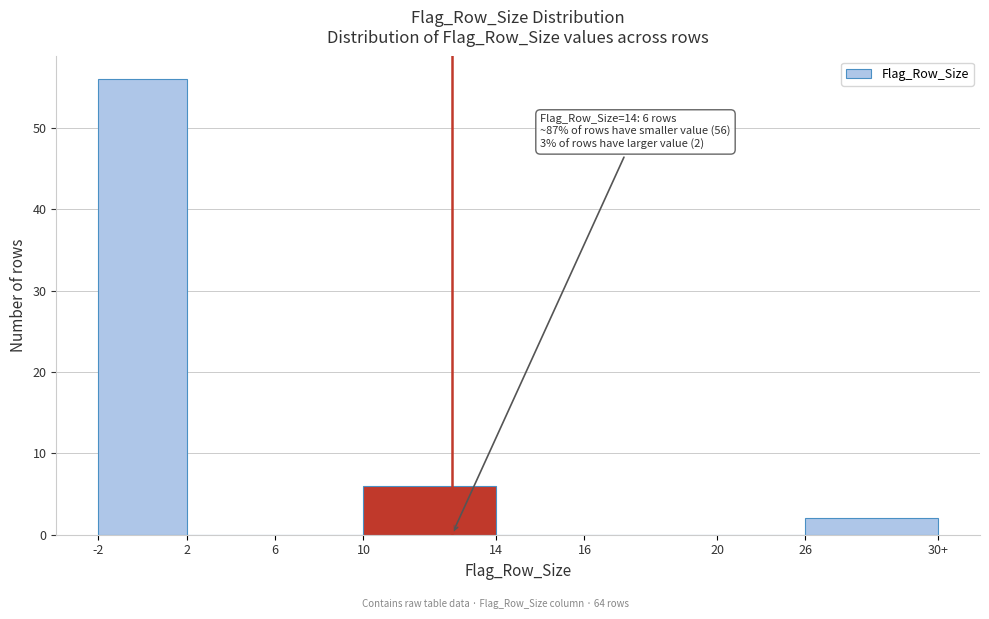

Reading left to right, what are all the values shown in this chart?

-2=56	2=0	6=0	10=6	14=0	16=0	20=0	26=2